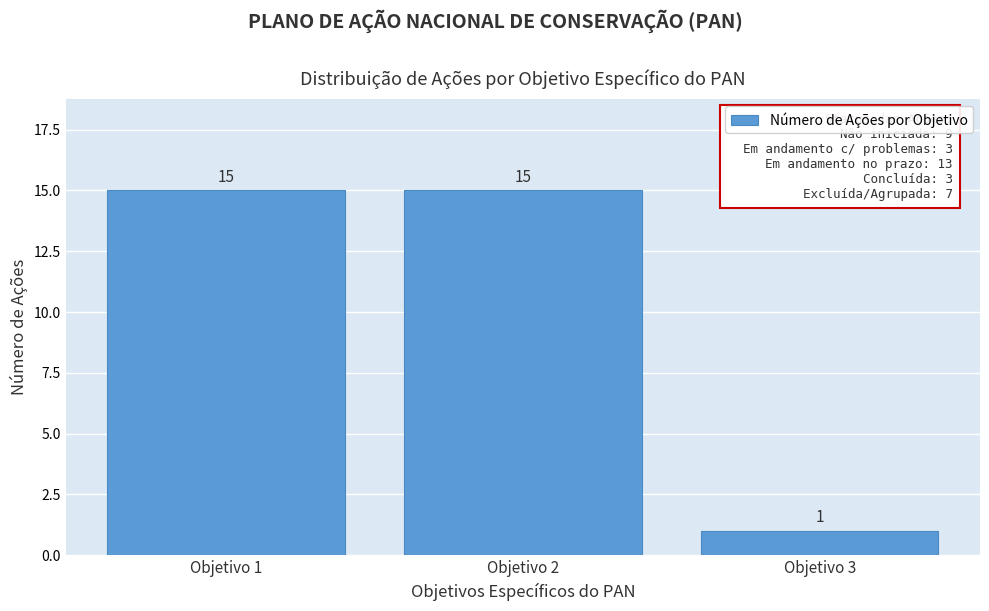

Reading left to right, extract all data points from this chart.

15	15	1